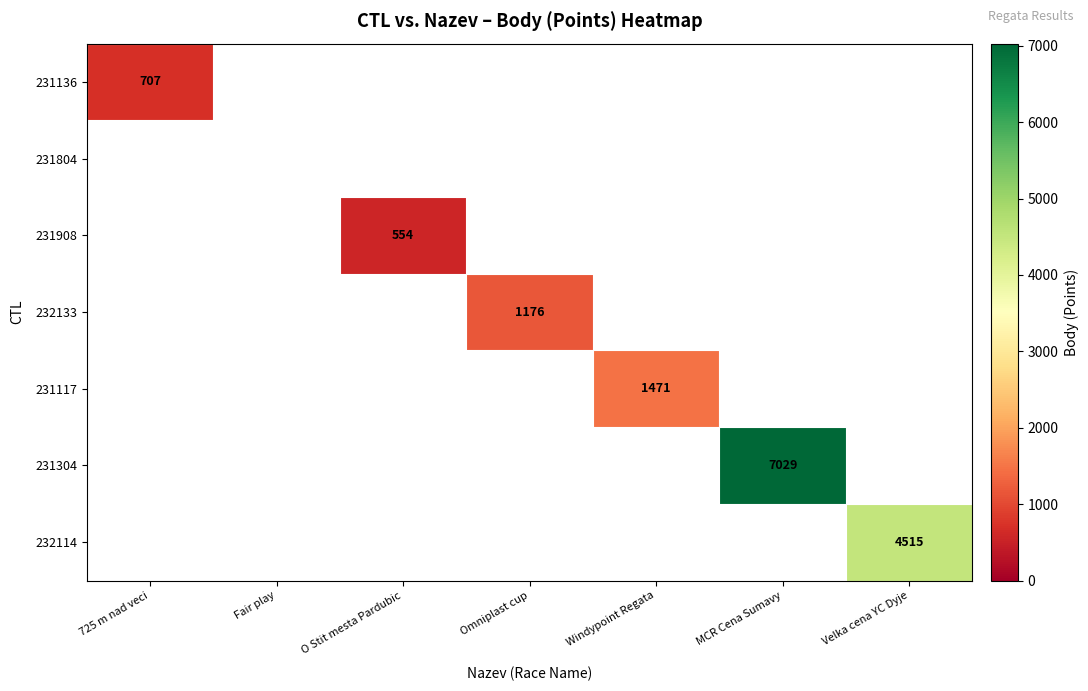

What is the minimum value shown in the chart?

554.0